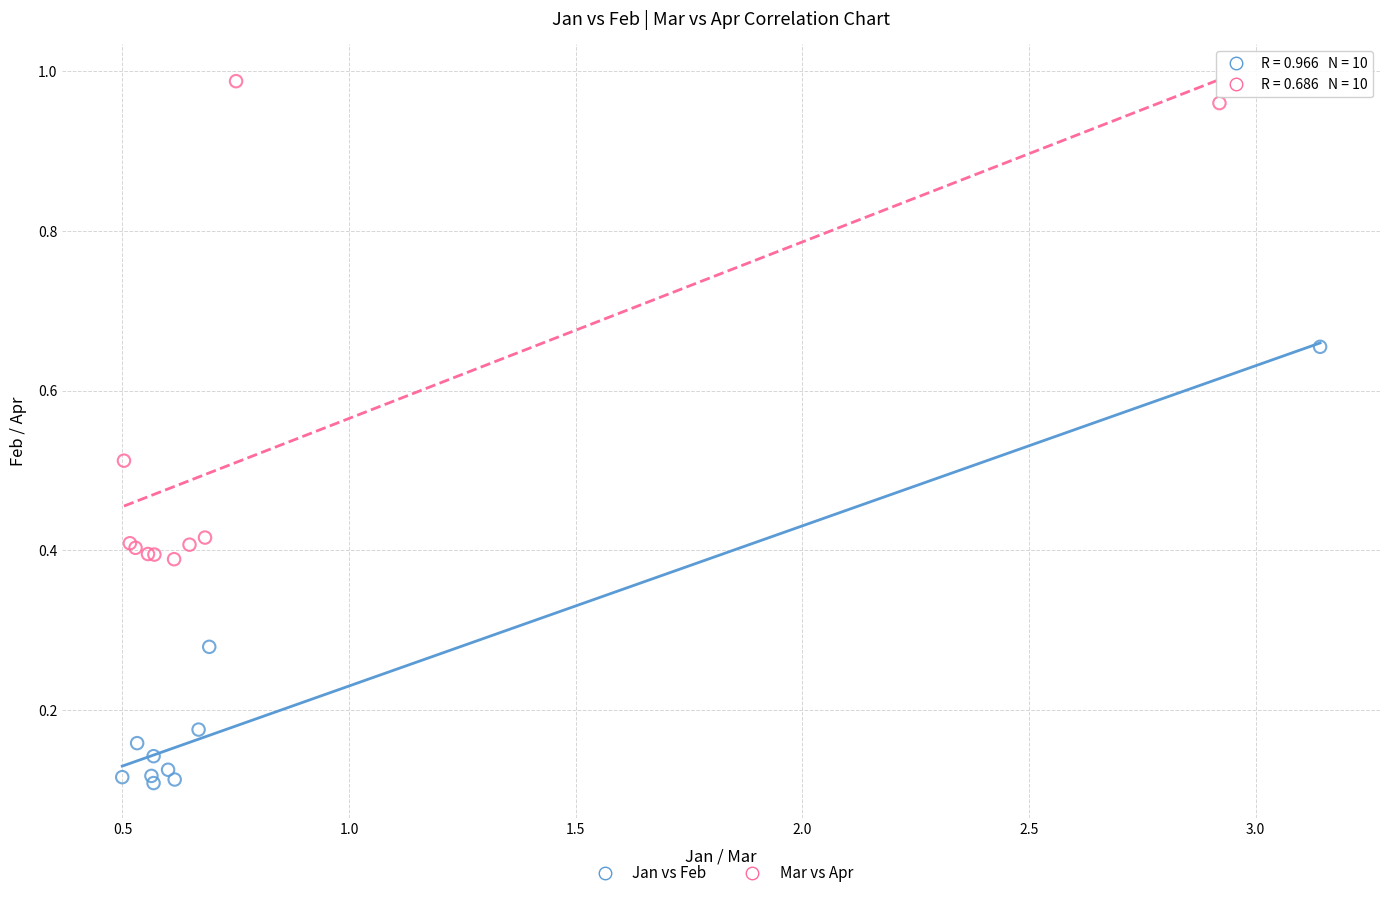

Which series reaches the maximum Y coordinate?

Mar vs Apr